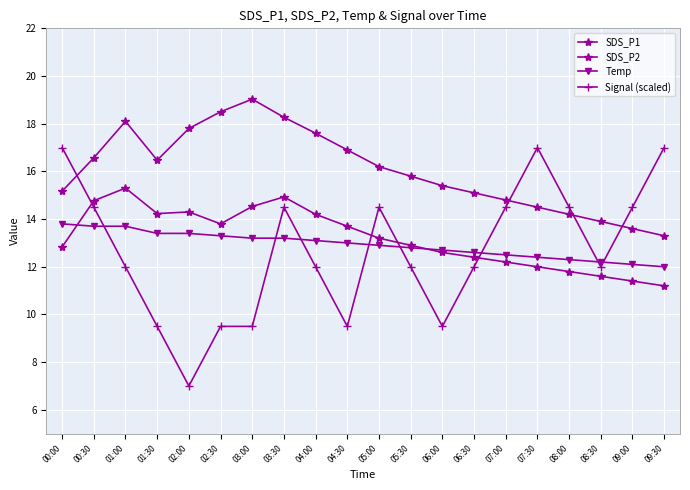

Is it true that SDS_P1 equals 23.8 at 09:30?

False